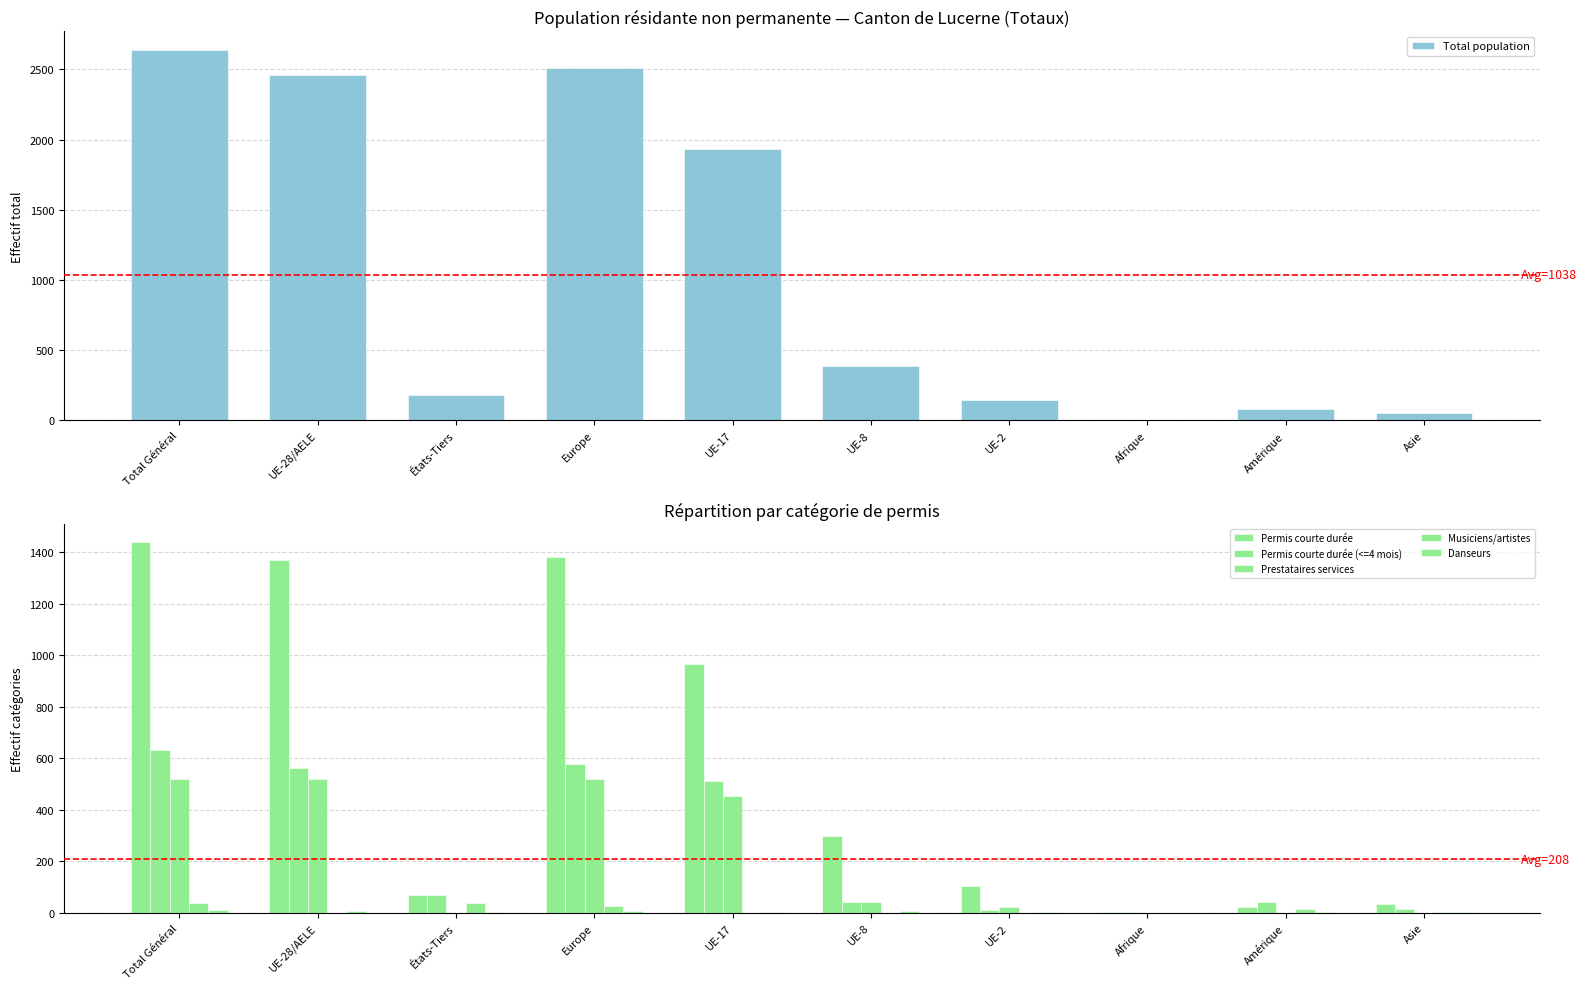

Is it true that Danseurs equals 1 at Amérique?

False